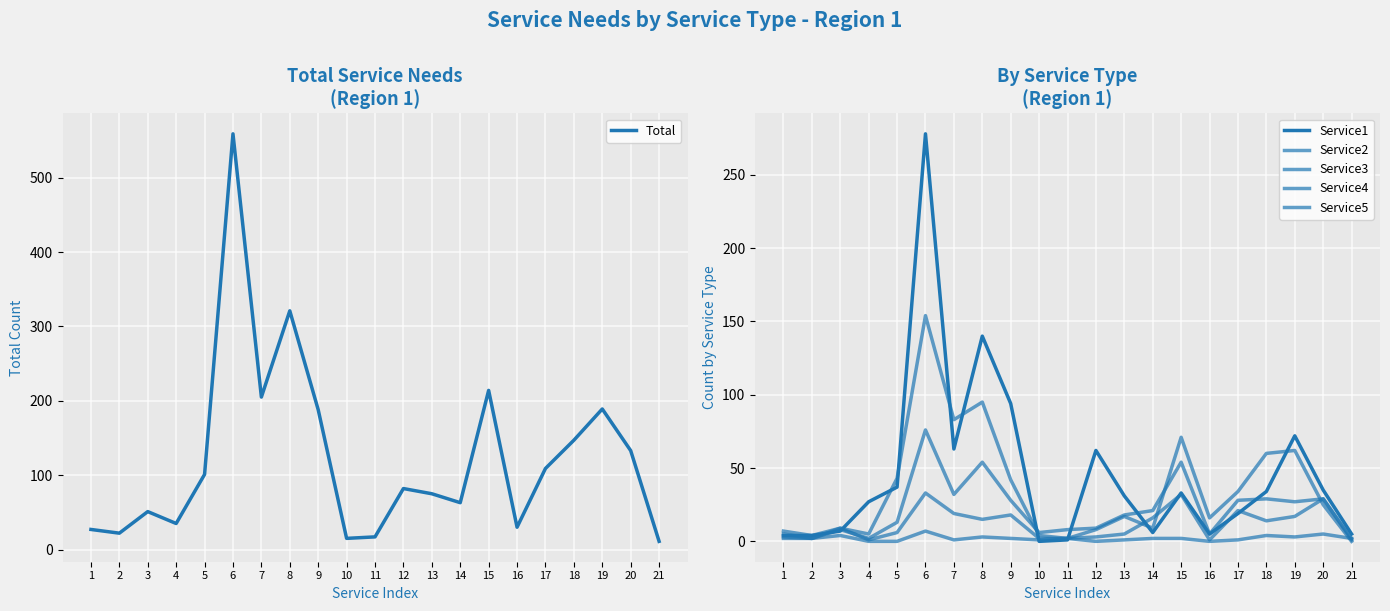

How many lines are shown in the chart?

6